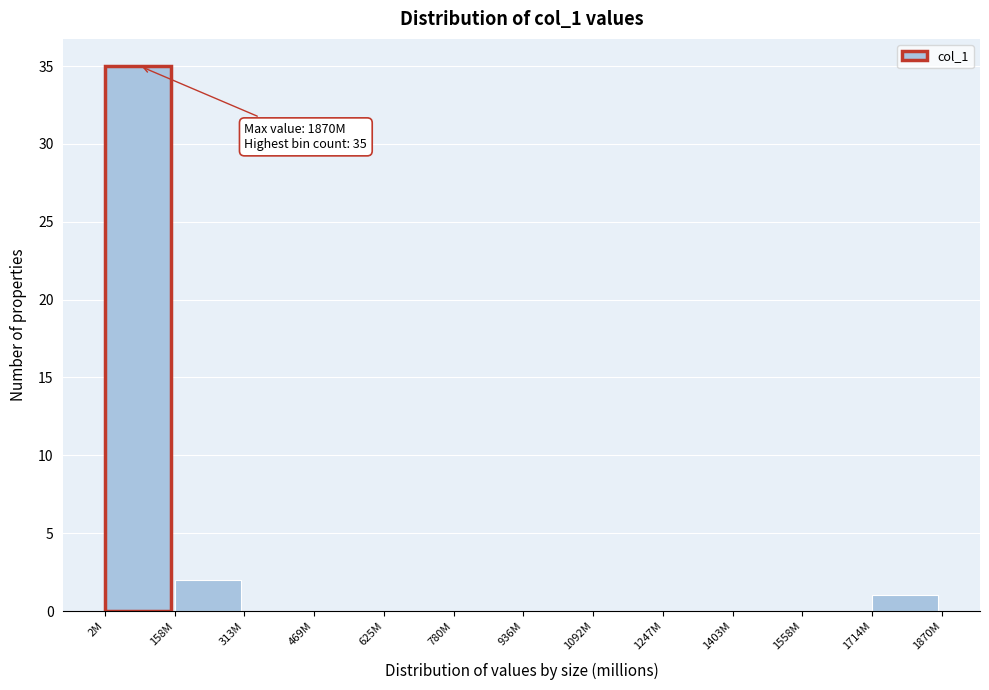

Reading left to right, what are all the values shown in this chart?

2M=35	158M=2	313M=0	469M=0	625M=0	780M=0	936M=0	1092M=0	1247M=0	1403M=0	1558M=0	1714M=1